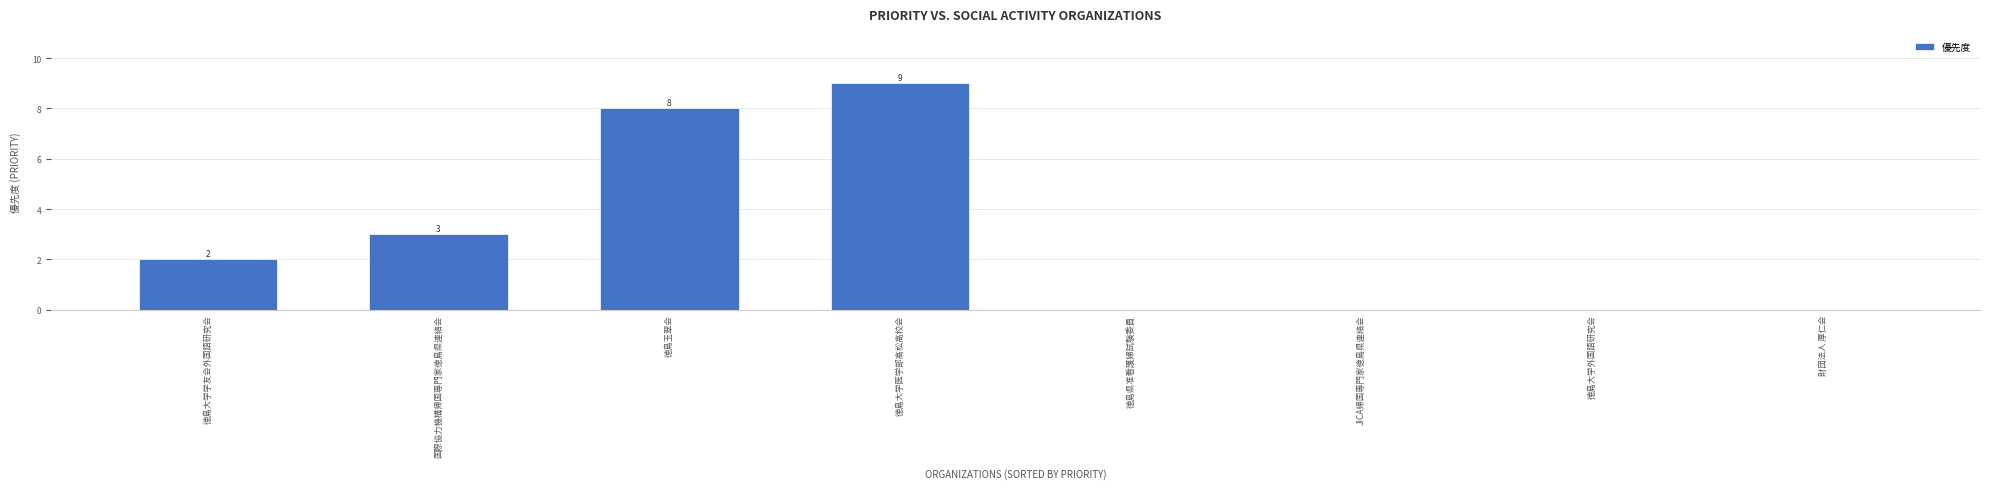

The value at 国際協力機構帰国専門家徳島県連絡会 is 3. True or false?

True